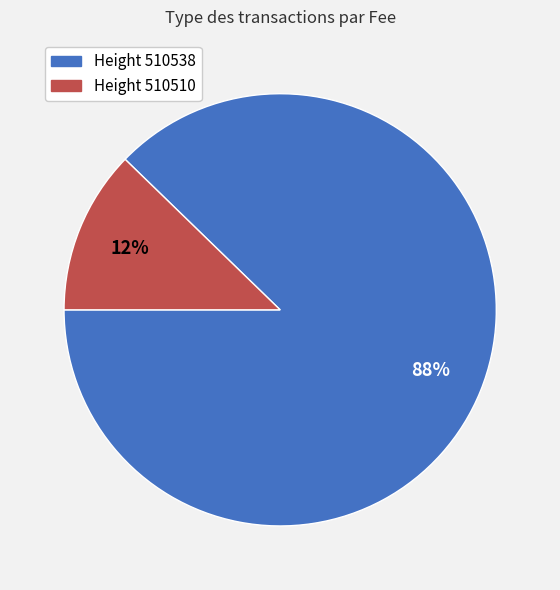

Is there any slice that represents more than half of the pie?

Yes